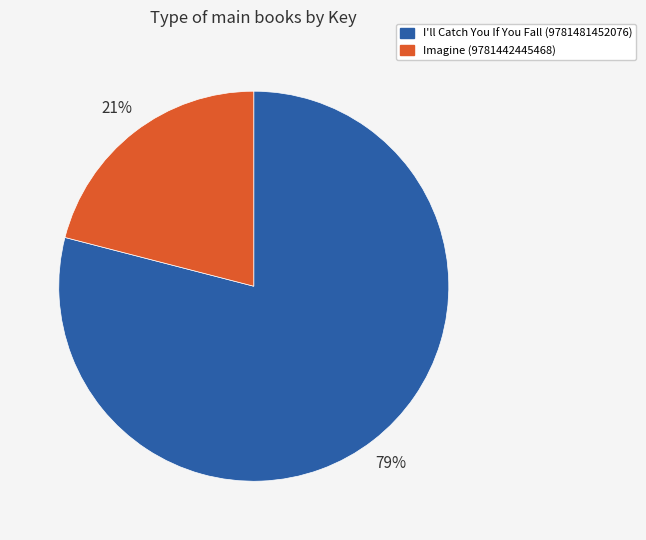

The Imagine (9781442445468) slice represents 21% of the pie. True or false?

True